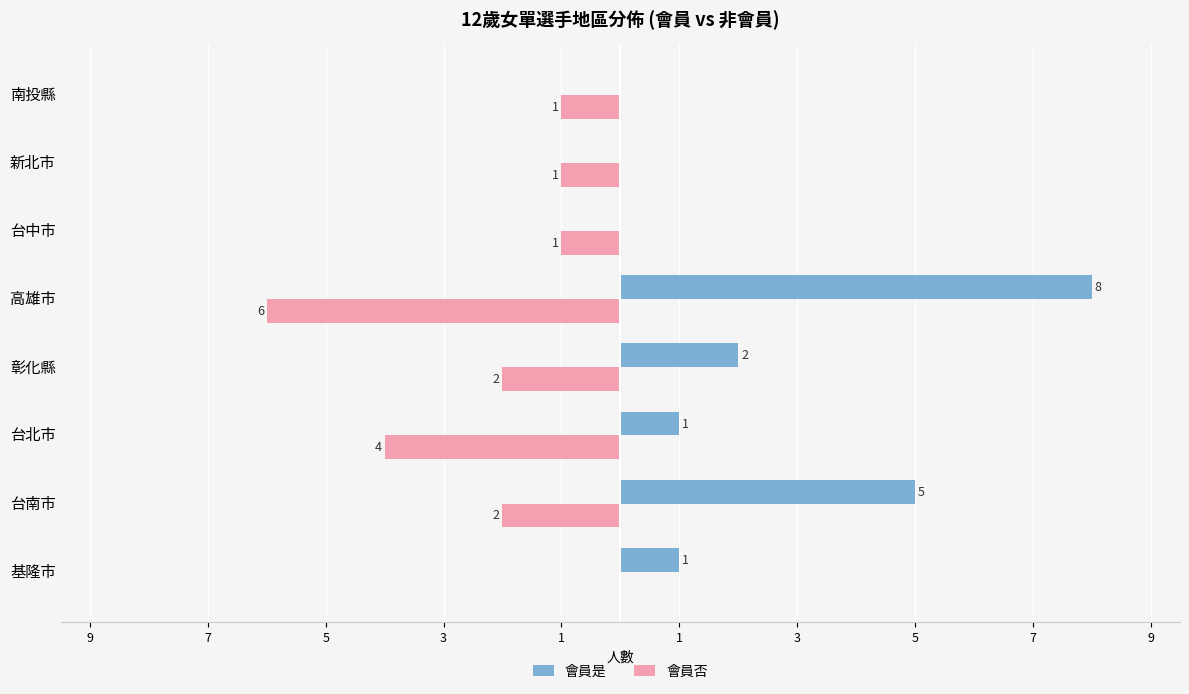

What are all the series names shown in the legend?

會員是, 會員否